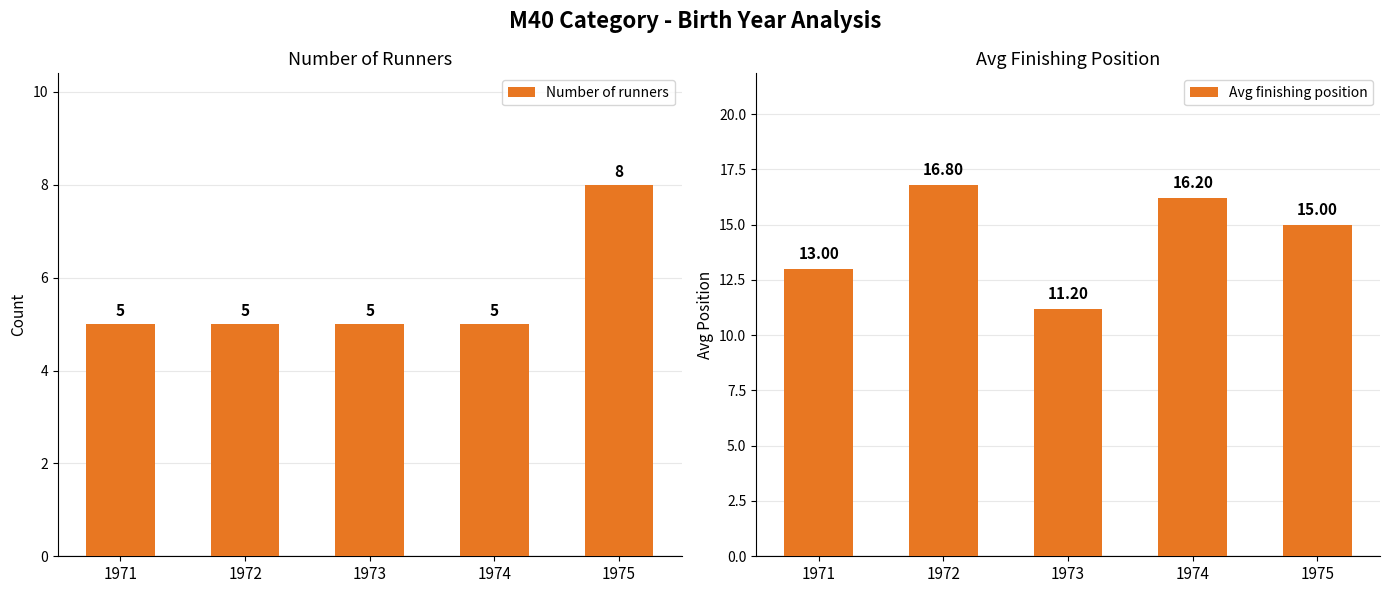

What is the approximate value of Avg finishing position at 1973?

11.2